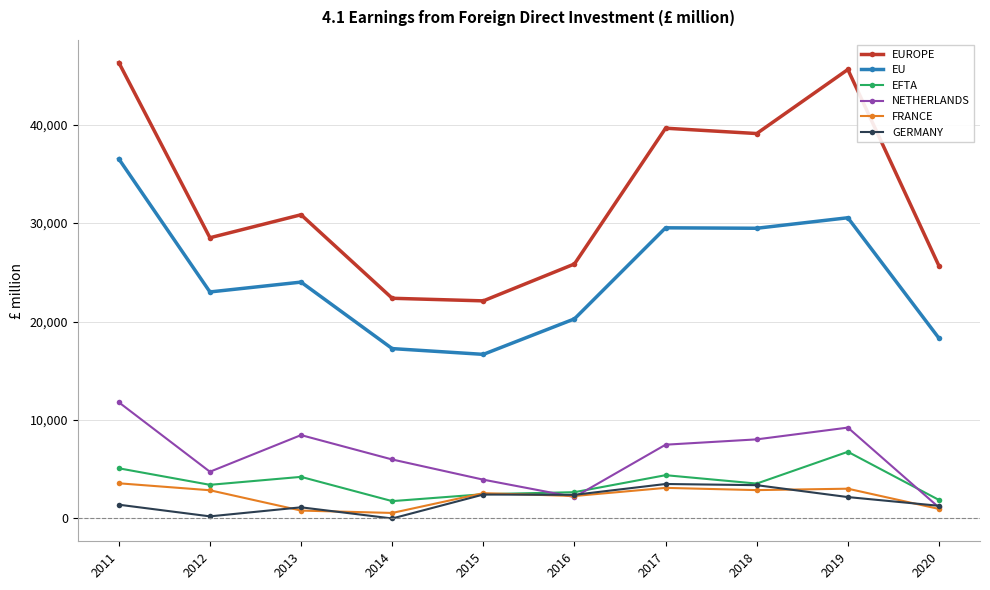

What is the value of the EU point at the 5th from the left?

16662